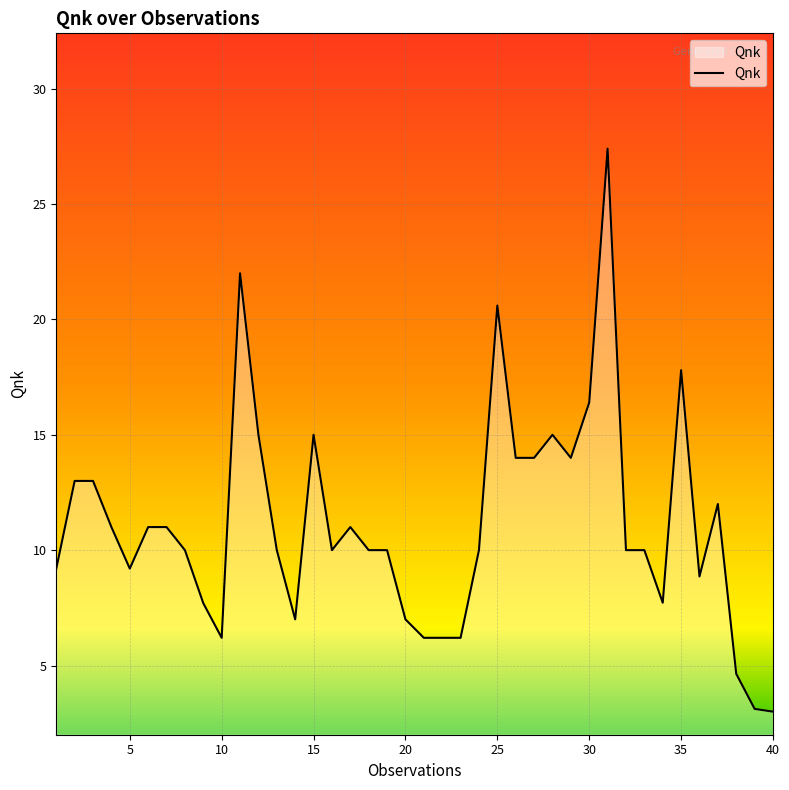

True or false: there are more than 0 points higher than both neighbors.

True